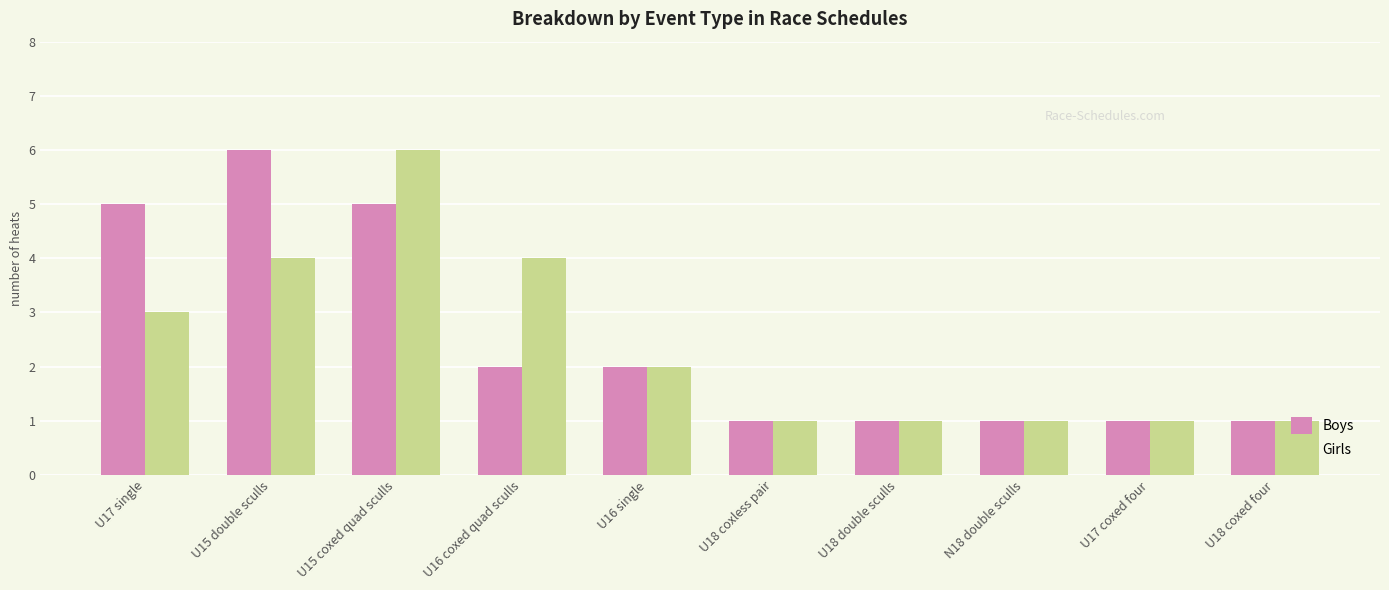

True or false: Boys has a value of 1 at U18 coxed four.

True